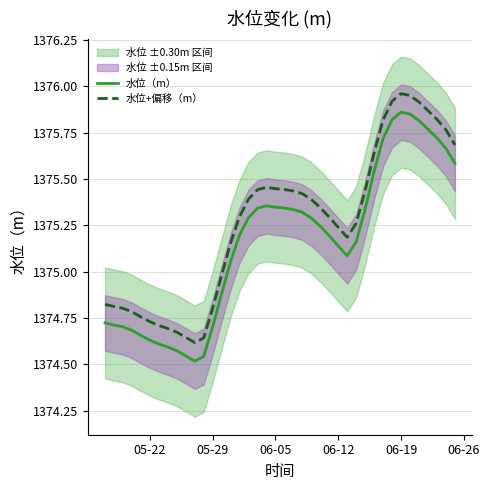

True or false: 水位+偏移（m） and 水位（m） cross at least once.

False